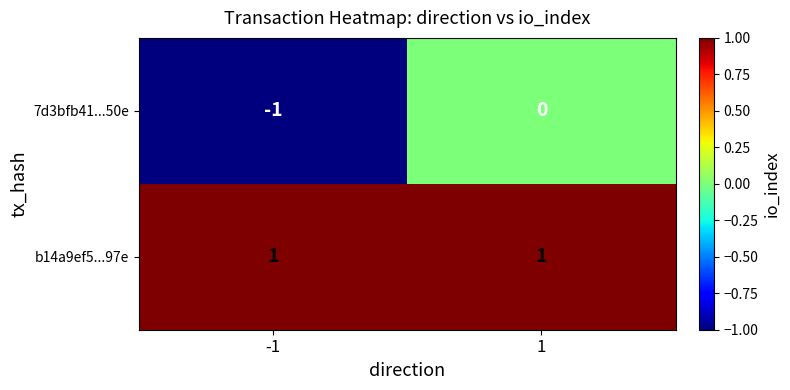

What is the spread (max minus min) of values at -1?

2